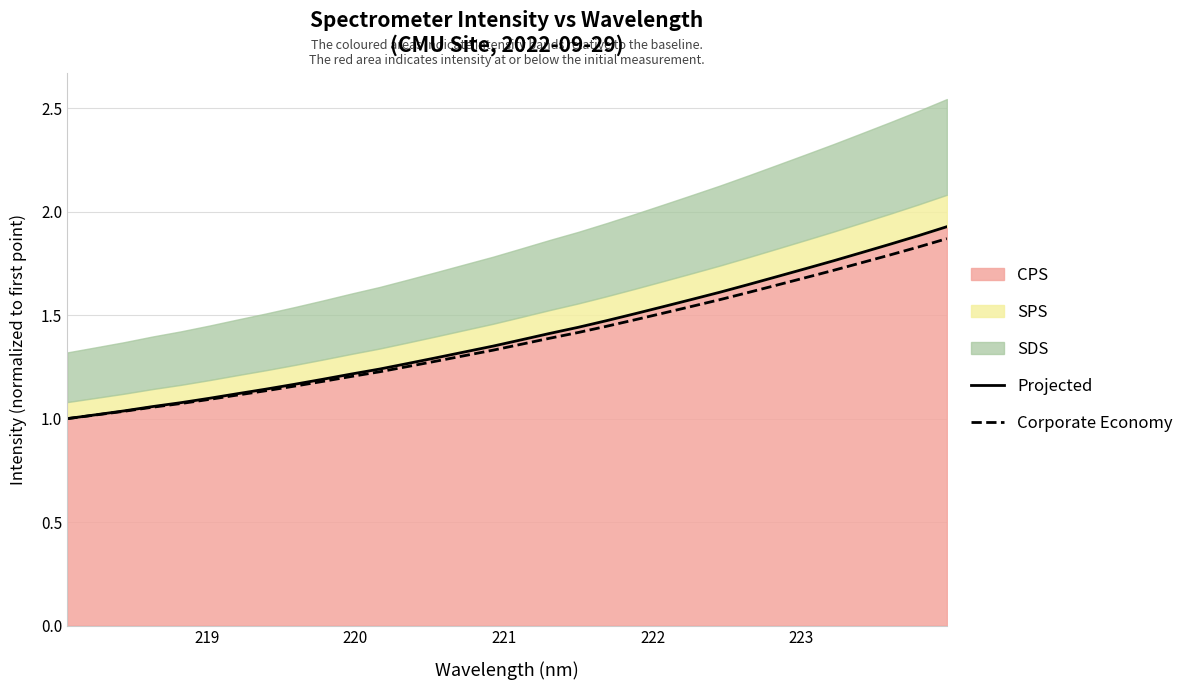

What is the value of the Projected point at the 4th from the left?

1.1